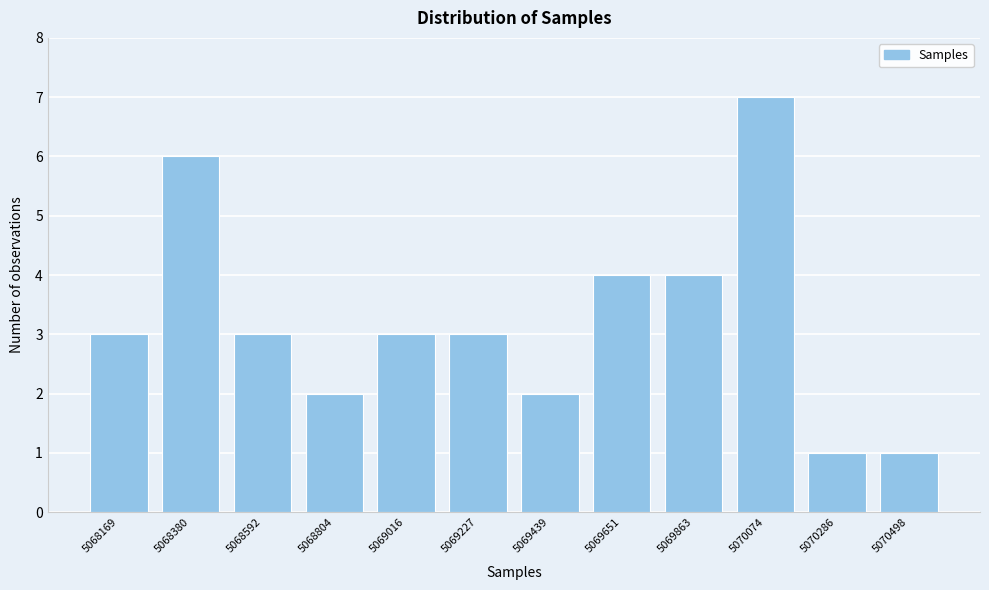

Reading right to left, extract all data points from this chart.

5070498=1	5070286=1	5070074=7	5069863=4	5069651=4	5069439=2	5069227=3	5069016=3	5068804=2	5068592=3	5068380=6	5068169=3